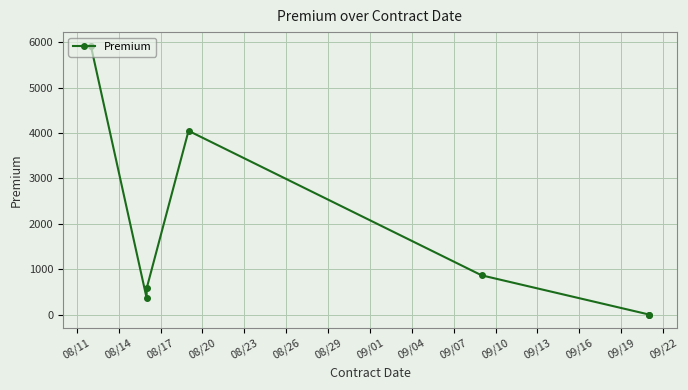

True or false: the data has more than 2 interior local peaks.

False